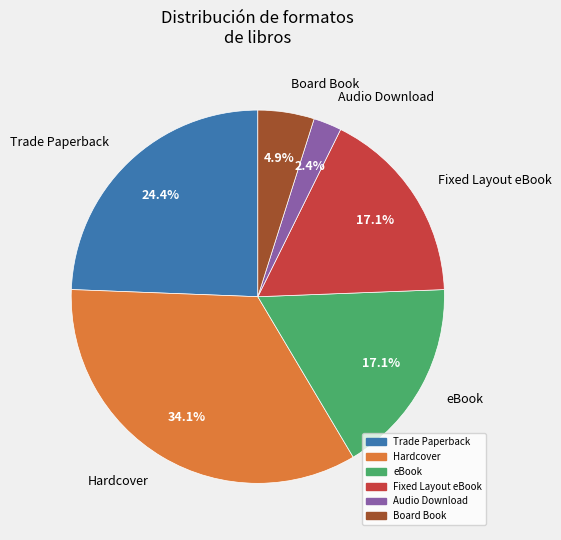

Is there any slice that represents more than half of the pie?

No